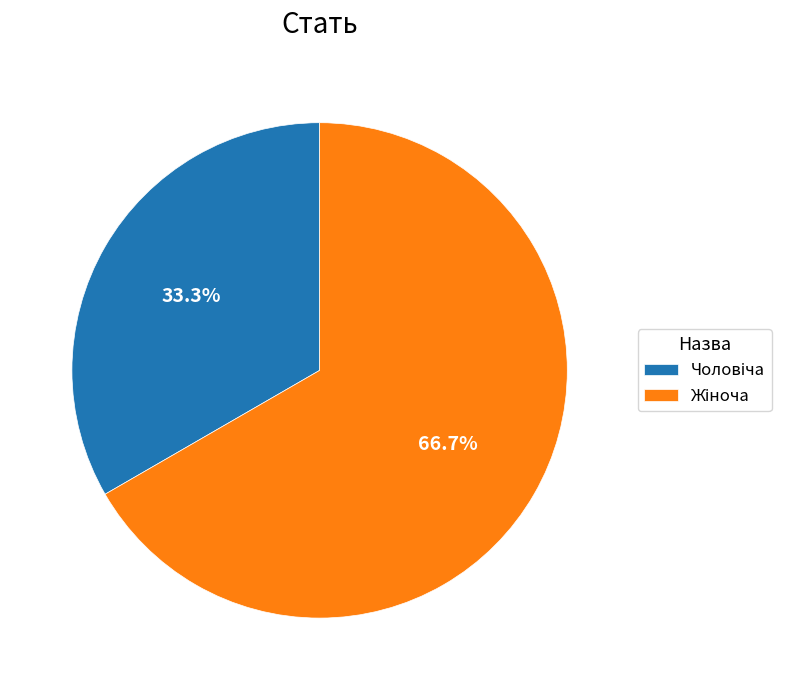

Is there a majority slice in this chart?

Yes